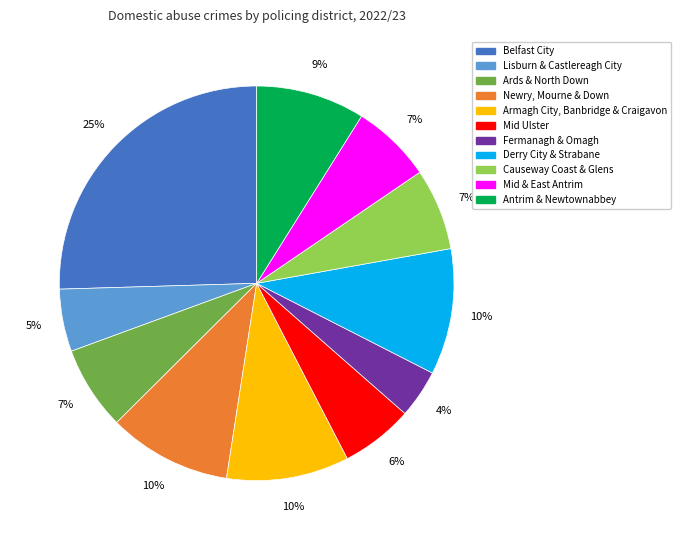

Which category has the smallest portion of the pie?

Fermanagh & Omagh